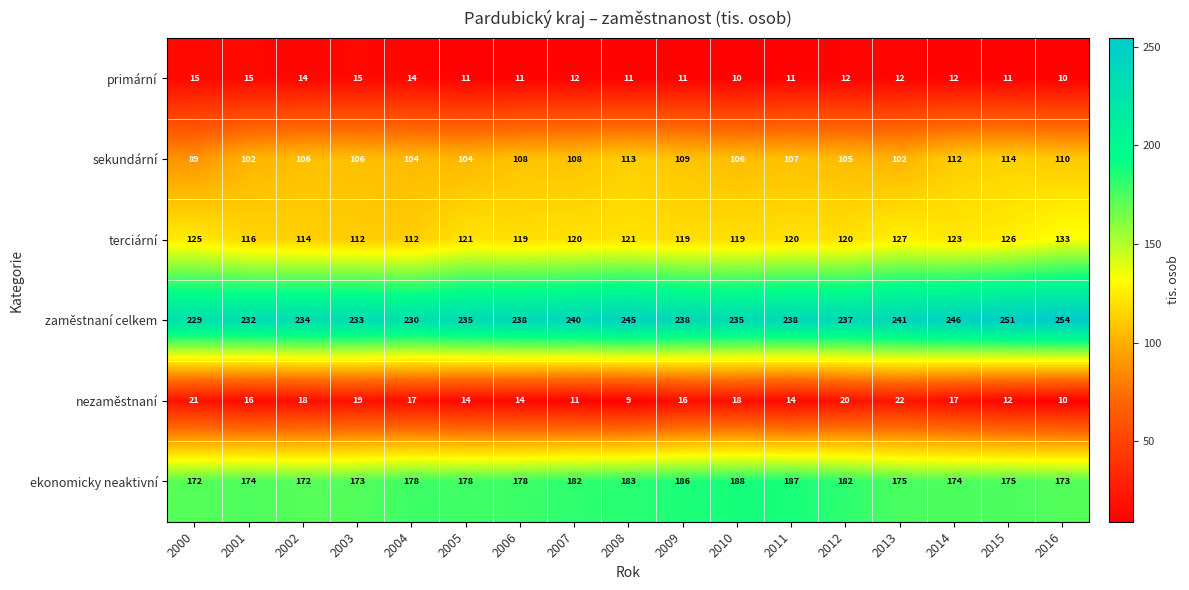

True or false: primární has a value of 19 at 2011.

False